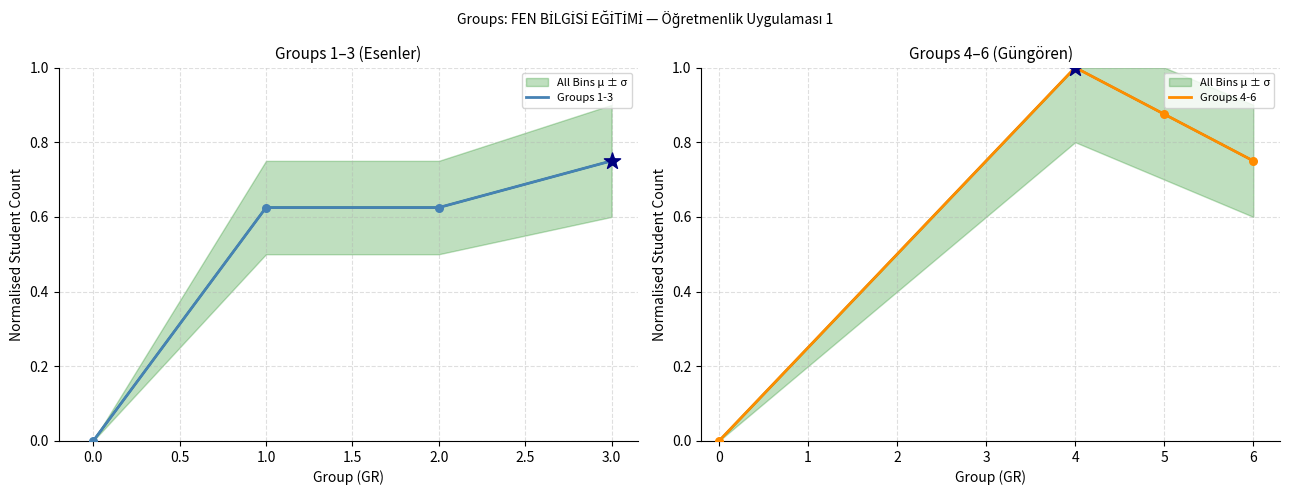

Which series contains the highest Y value?

Groups 4-6